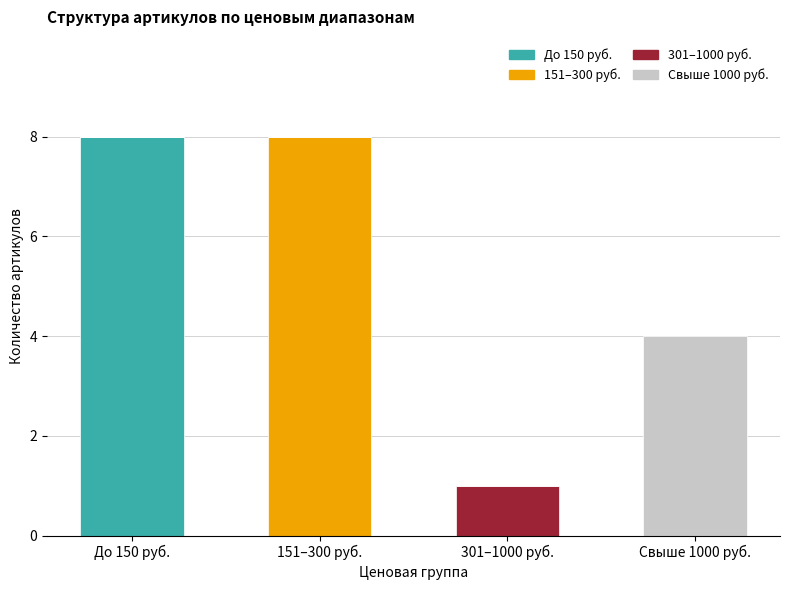

Are the bars horizontal?

No